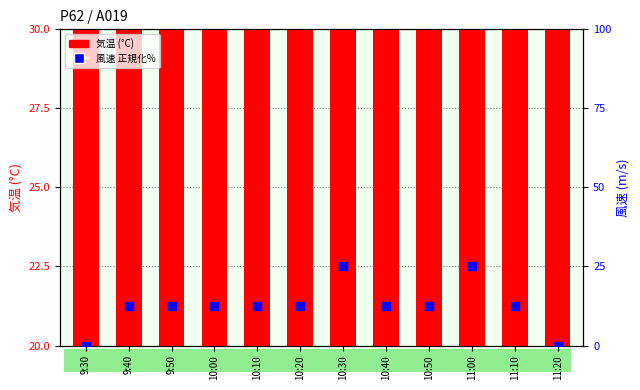

Which series reaches the maximum Y coordinate?

気温